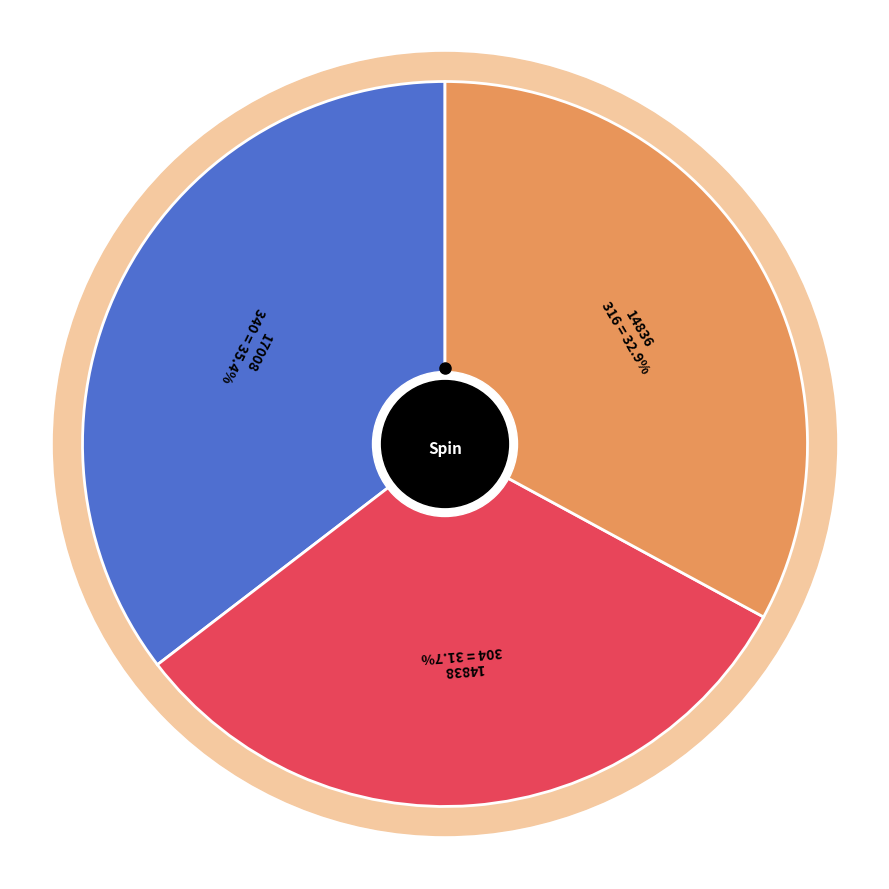

Does 14836 represent more than half of the total?

No